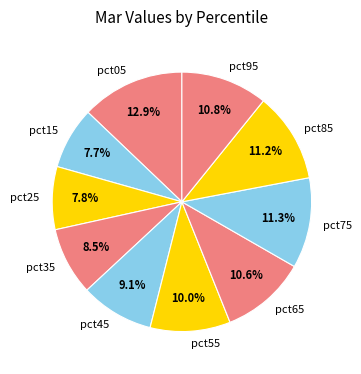

Does pct45 represent more than half of the total?

No